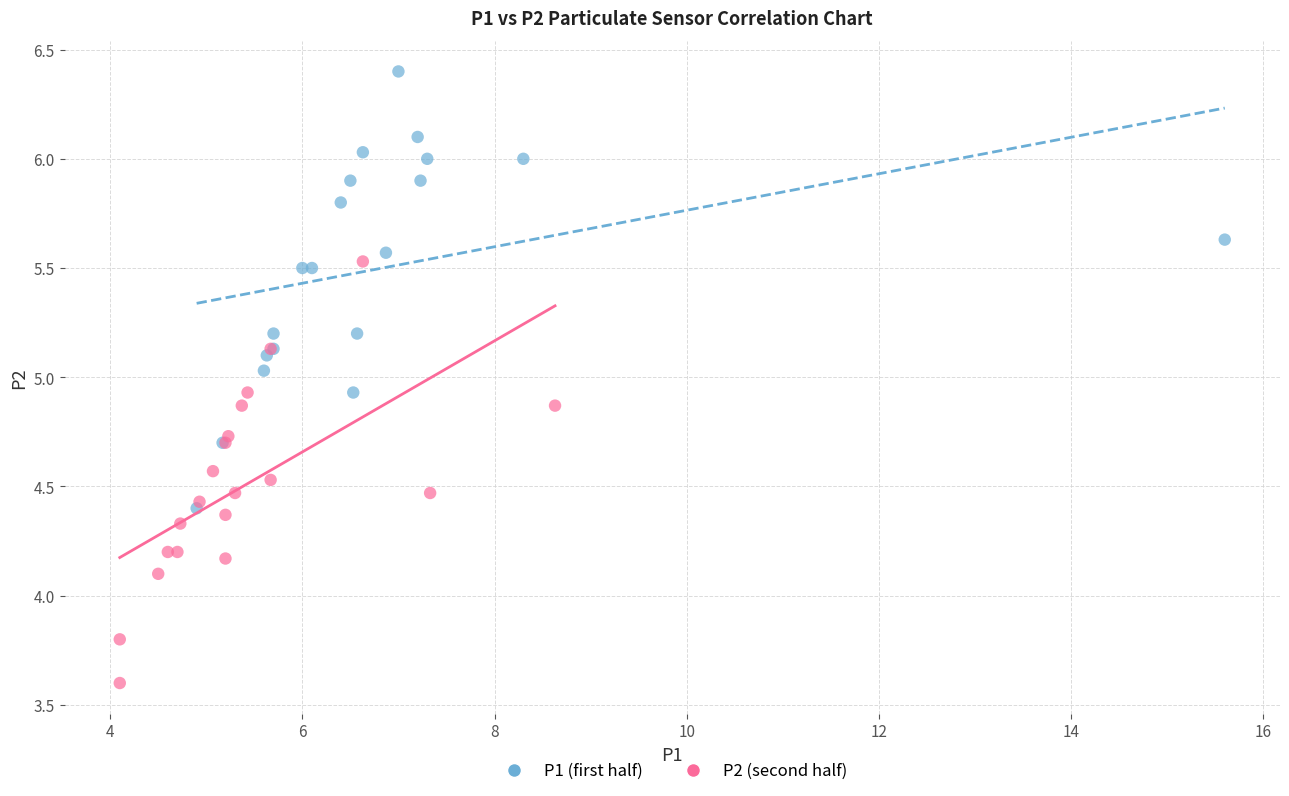

Which series reaches the minimum Y coordinate?

P2 (second half)